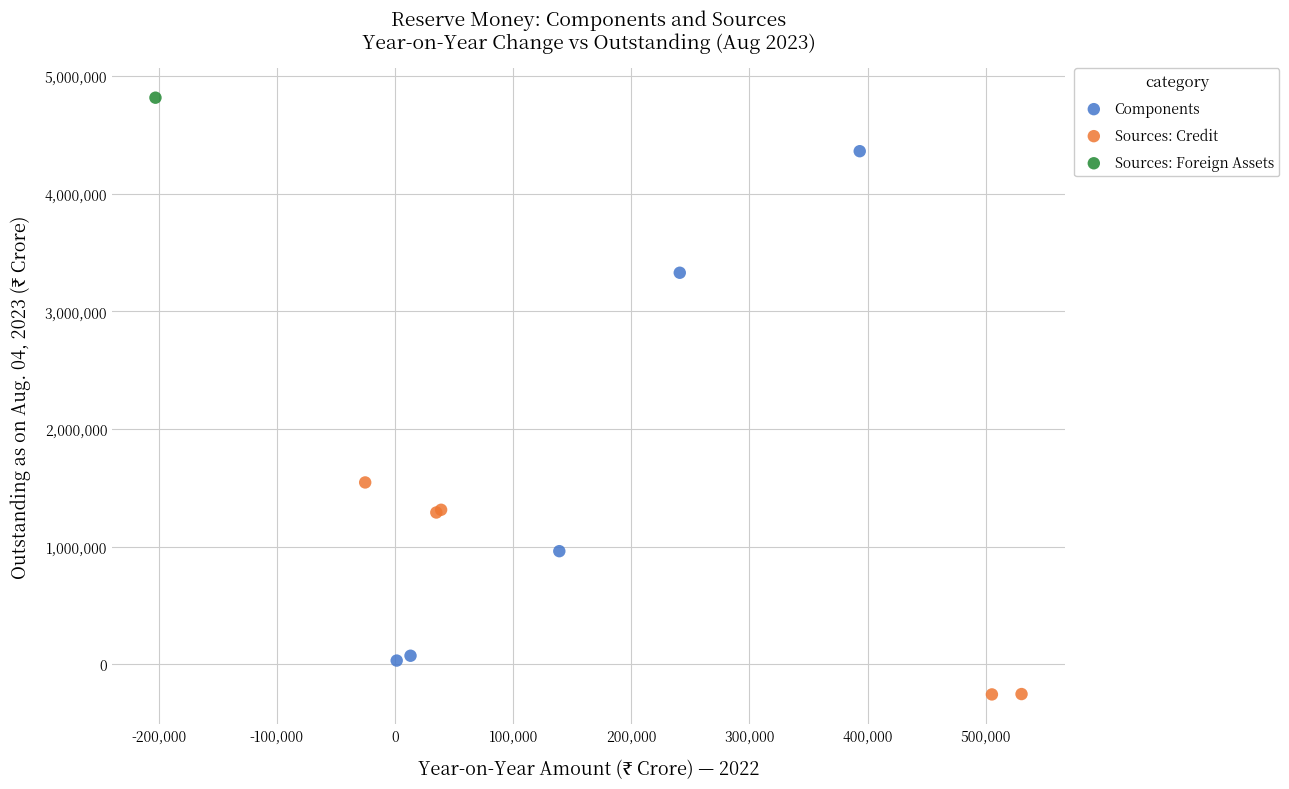

Which series reaches the minimum Y coordinate?

Sources: Credit